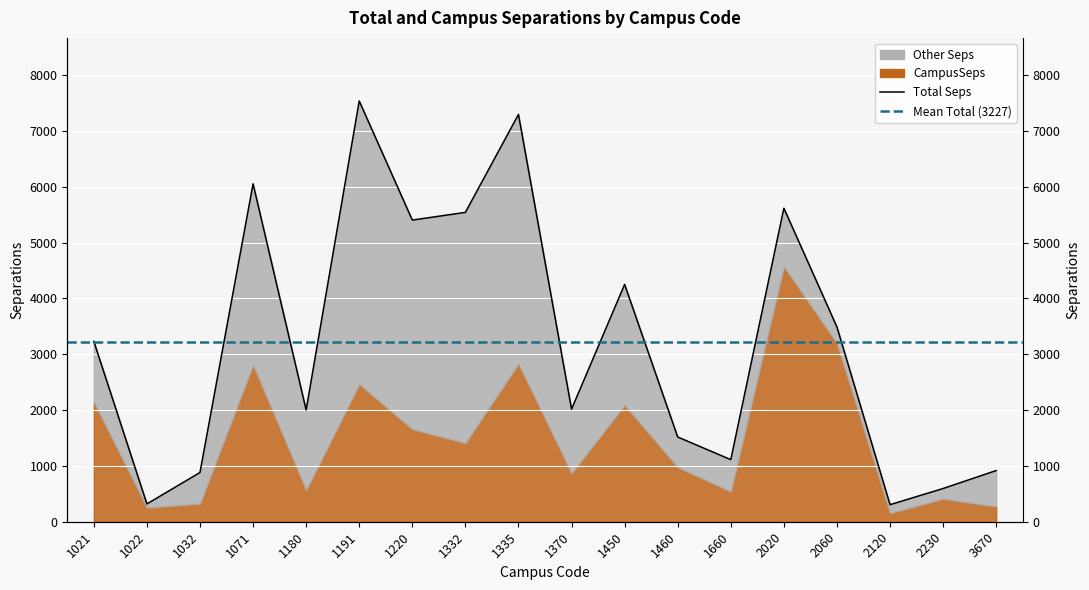

Which label corresponds to the smallest value in the chart?

2120